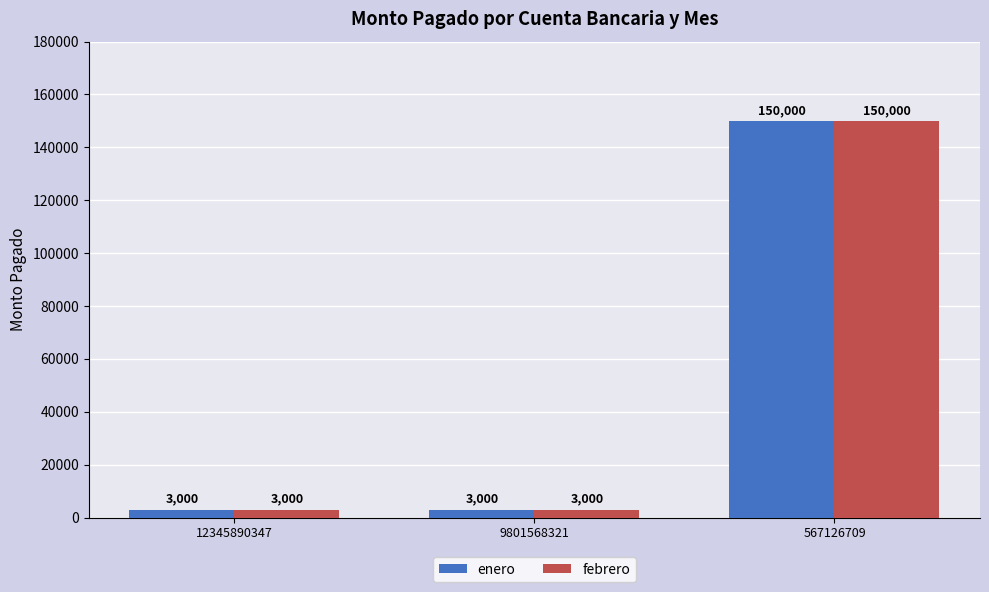

At which category is the sum across all series the highest?

567126709